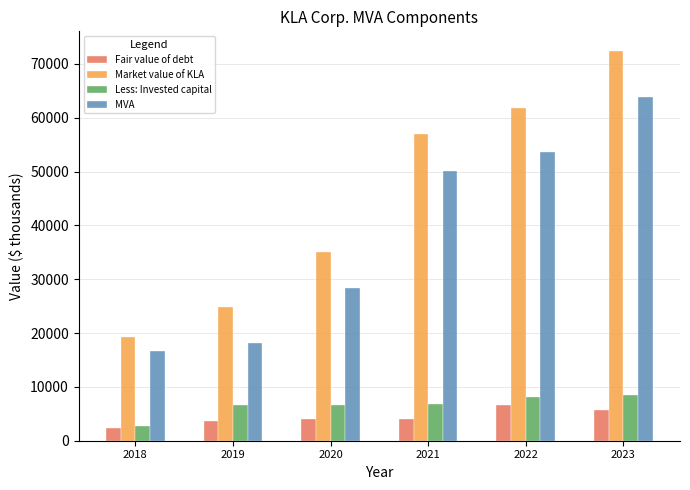

Which series has the largest range (max minus min)?

Market value of KLA